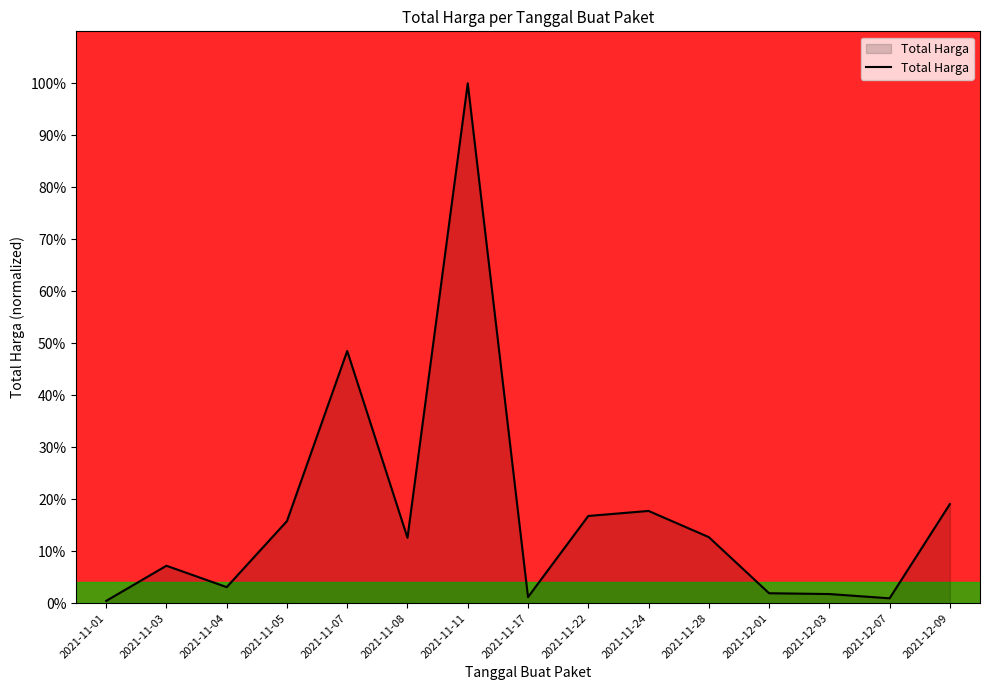

What is the sum of the values at 2021-11-07 and 2021-12-01?

50.4